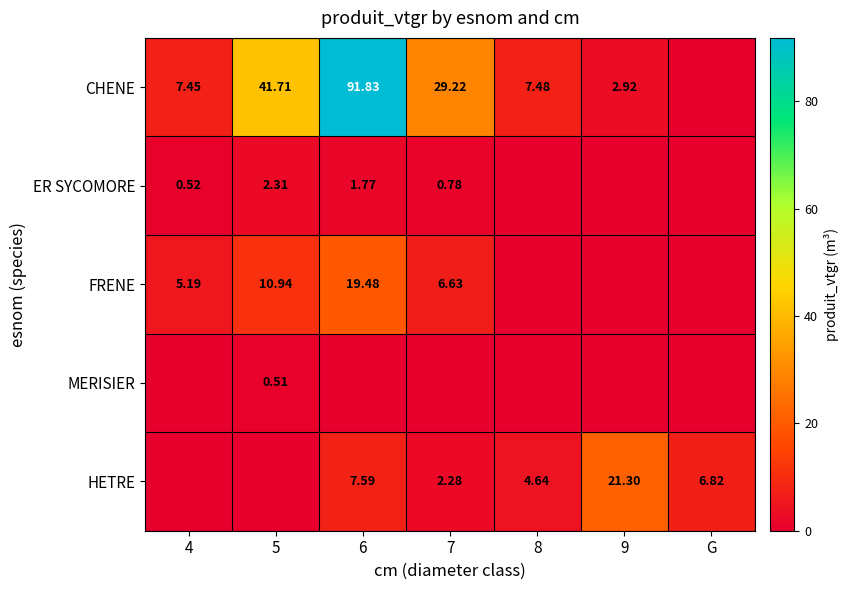

Is it true that HETRE equals 2.3 at G?

False